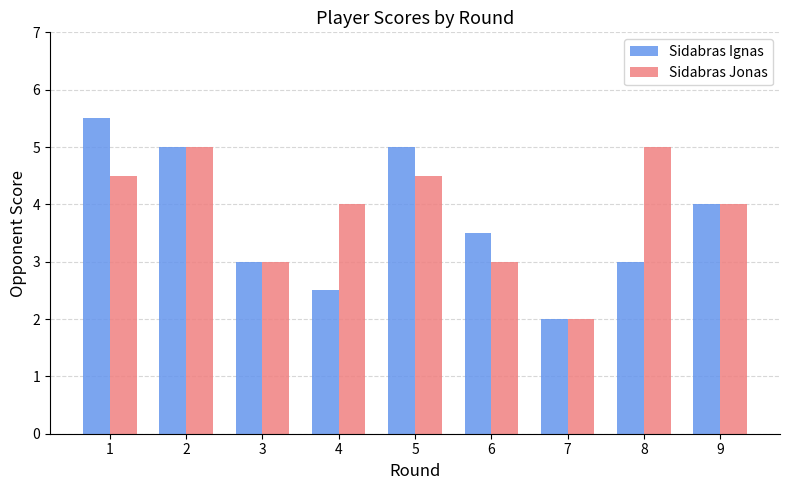

The Sidabras Jonas series shows 5.0 at 2. True or false?

True